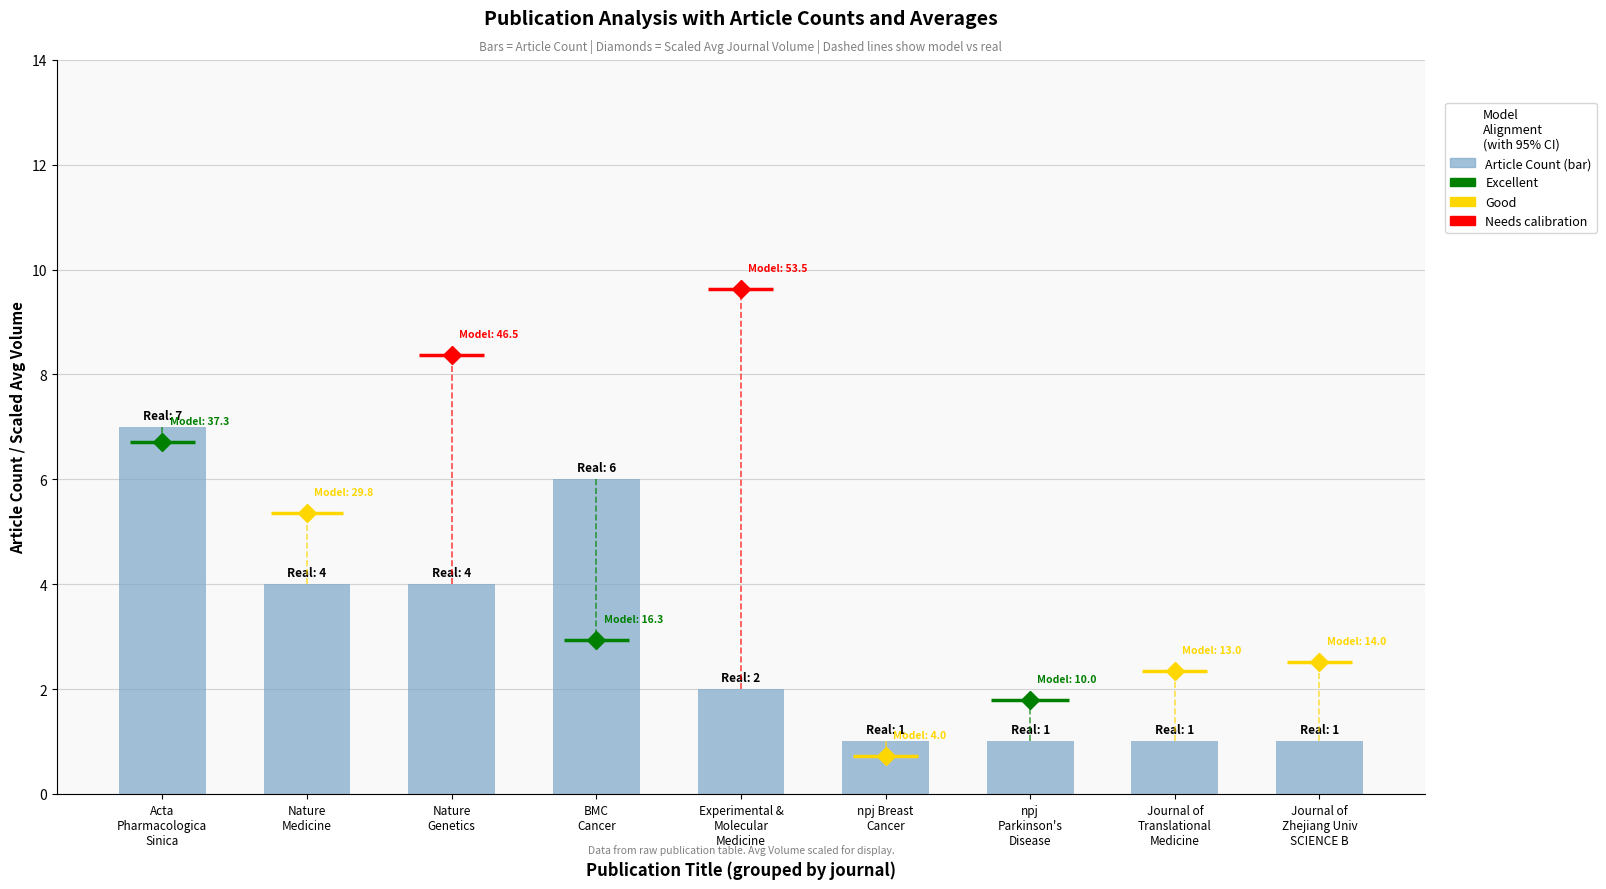

The value at Acta
Pharmacologica
Sinica is 2. True or false?

False